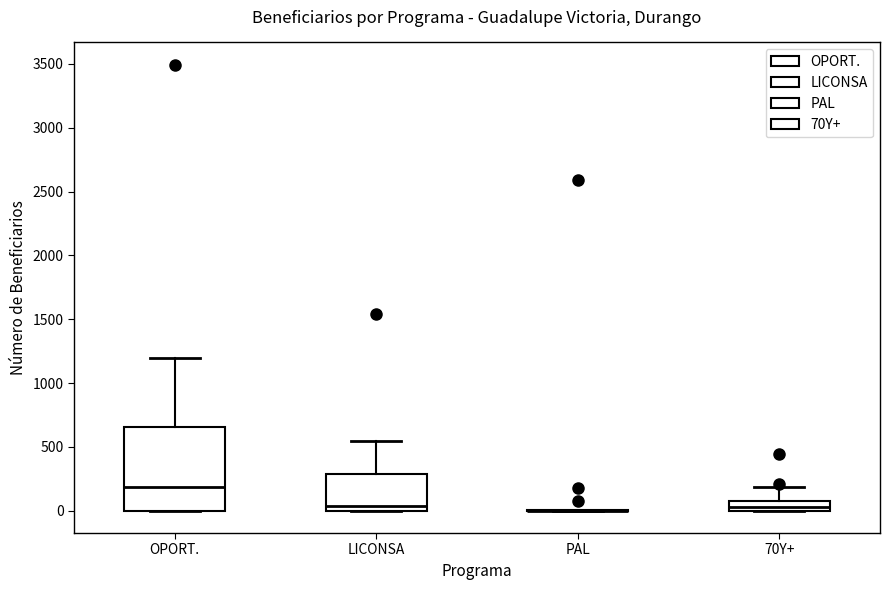

Where does the upper whisker of the box for OPORT. end on the y-axis? The values are not printed on the chart, so give them approximately, as read against the axis.

1200